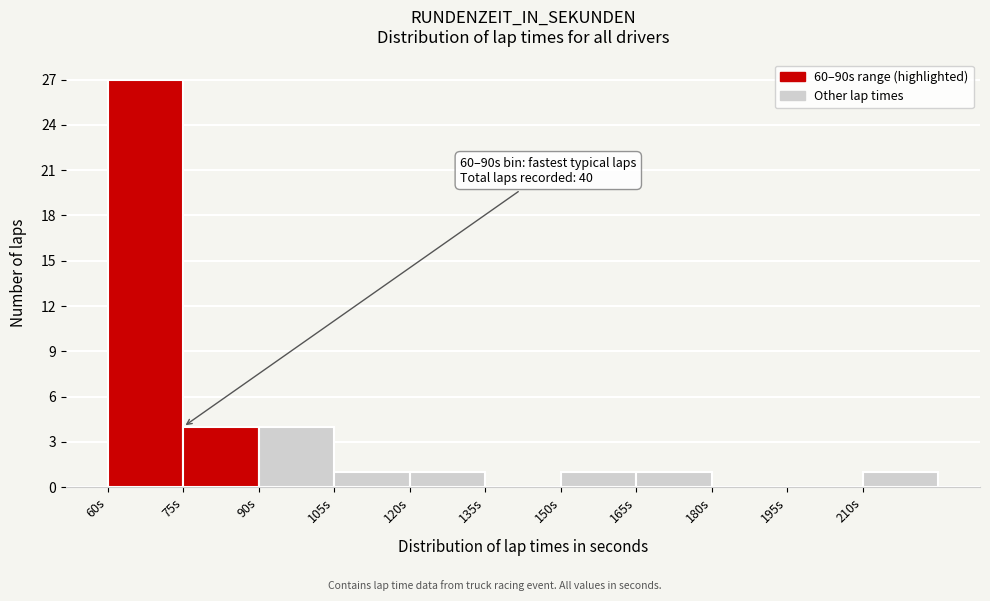

Which range on the x-axis has the tallest bar?

60 to 75